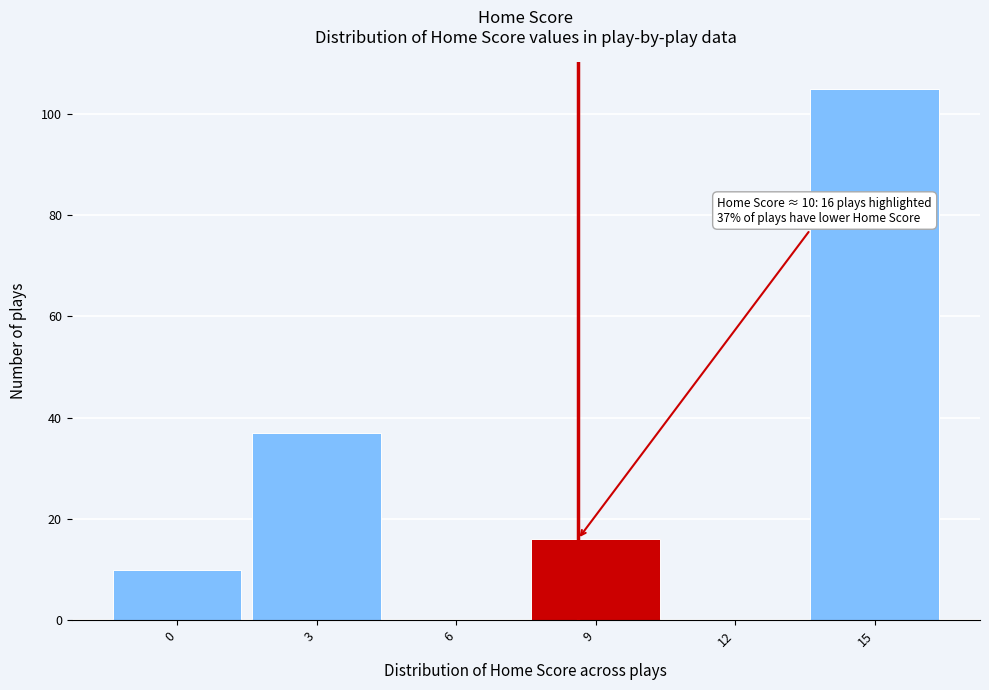

Reading left to right, list all the values displayed in this chart.

0=10	3=37	6=0	9=16	12=0	15=105